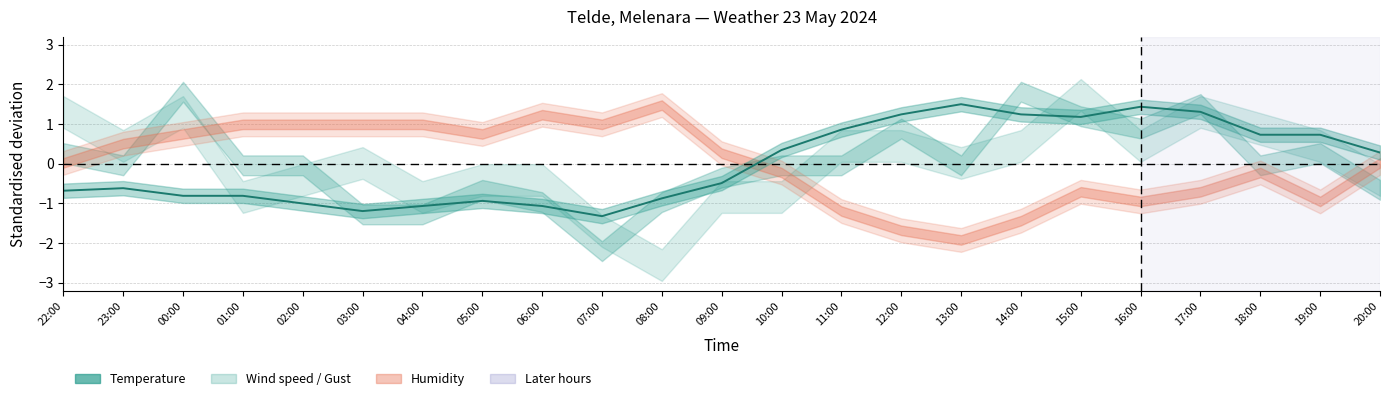

What is the label of the 4th point from the left?

01:00